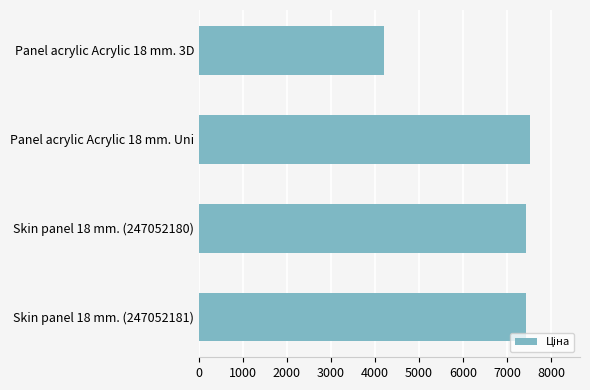

The value at Skin panel 18 mm. (247052180) is 7436.2. True or false?

True